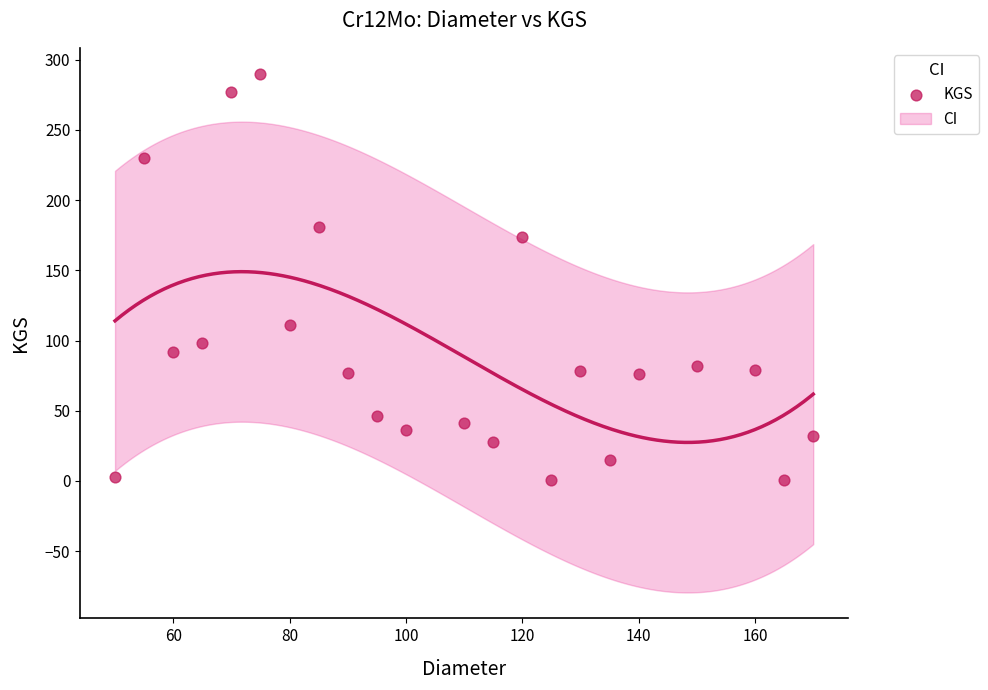

What Y value in the scatter plot is closest to 145?

174